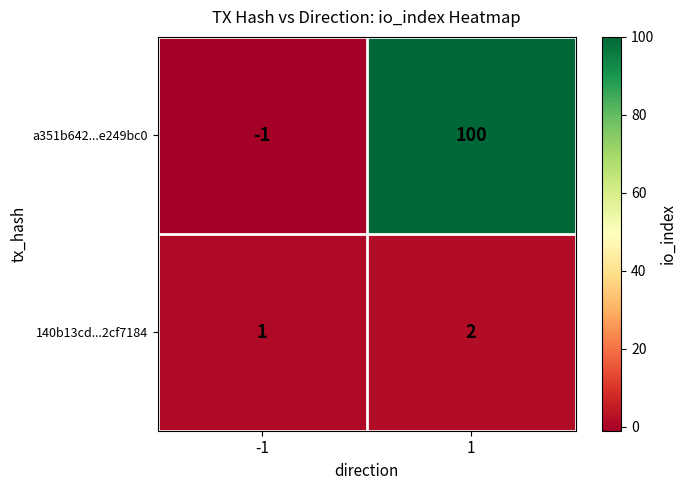

What is the sum of all a351b642...e249bc0 values?

99